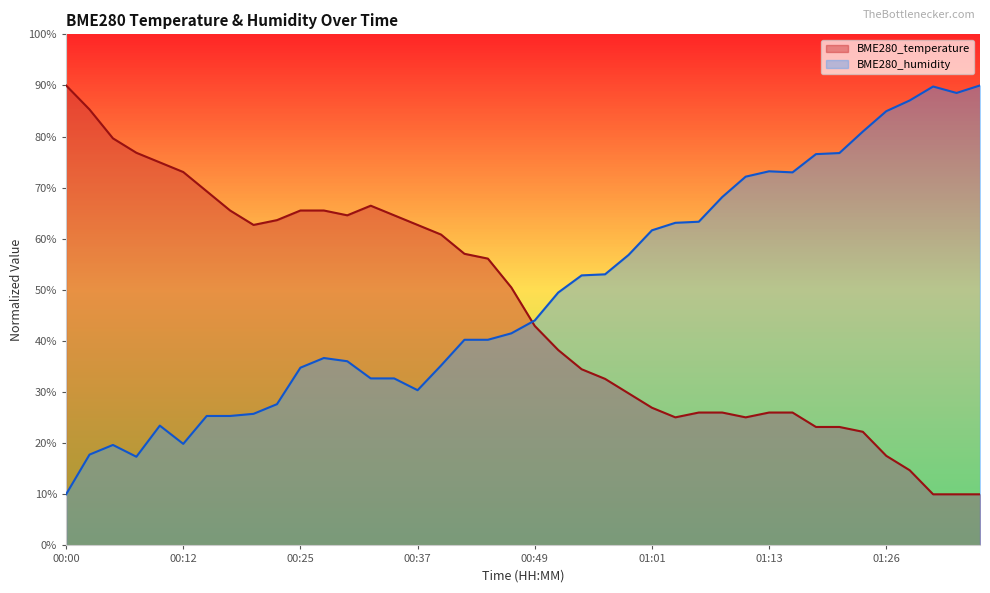

Is it true that BME280_temperature equals 11.5 at 01:11?

False